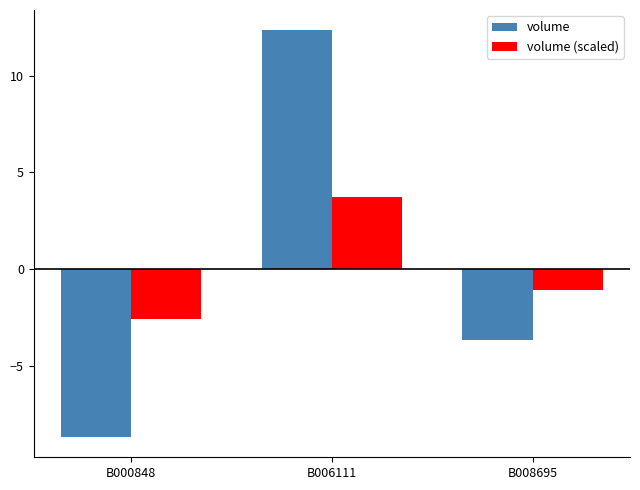

Which series has the widest spread of values?

volume